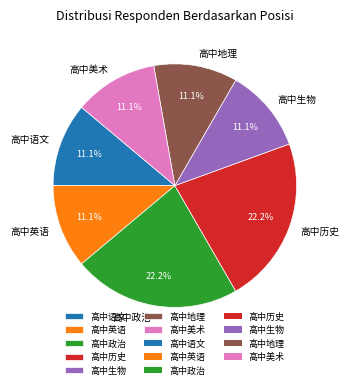

How much of the chart is everything except 高中美术?

88.9%